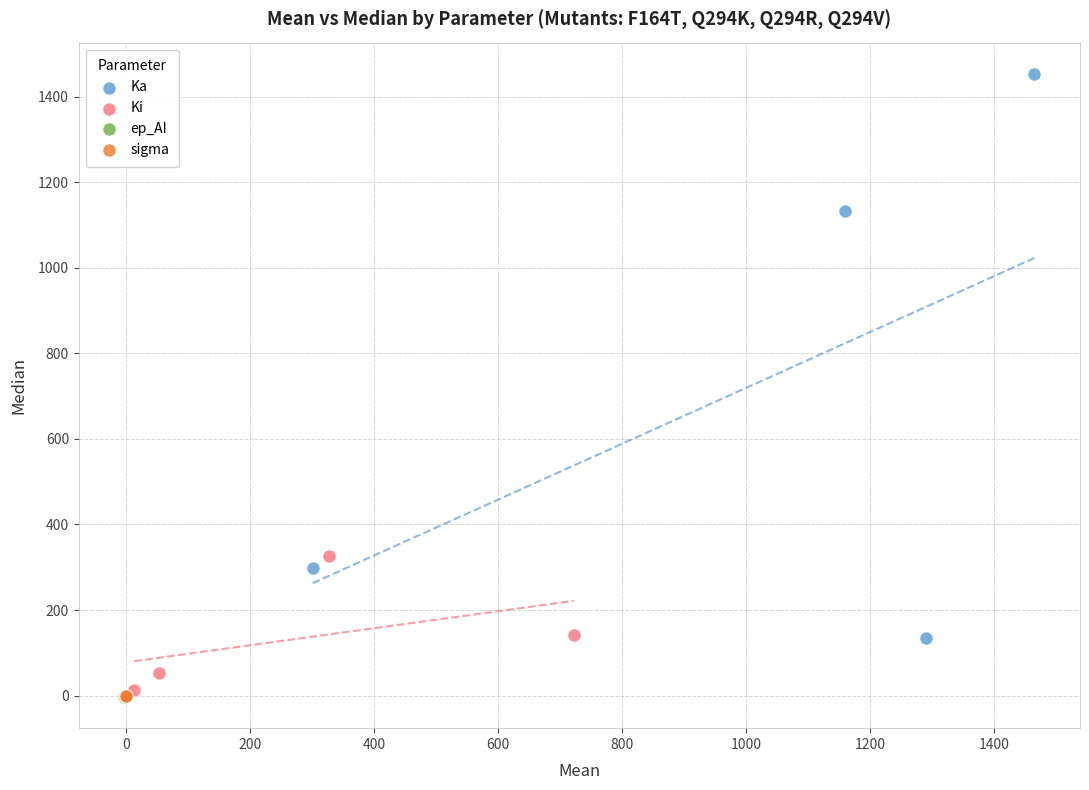

Which series contains the highest Y value?

Ka